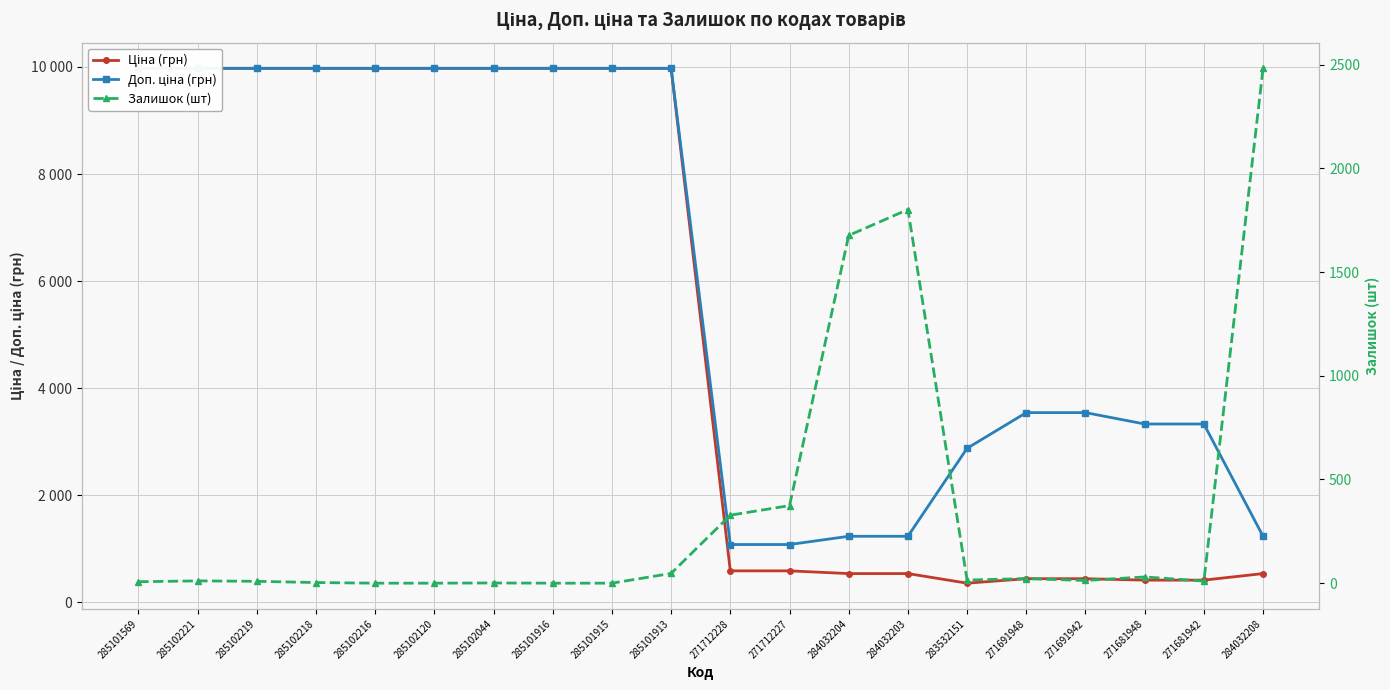

The Доп. ціна (грн) series shows 9975.0 at 285102221. True or false?

True